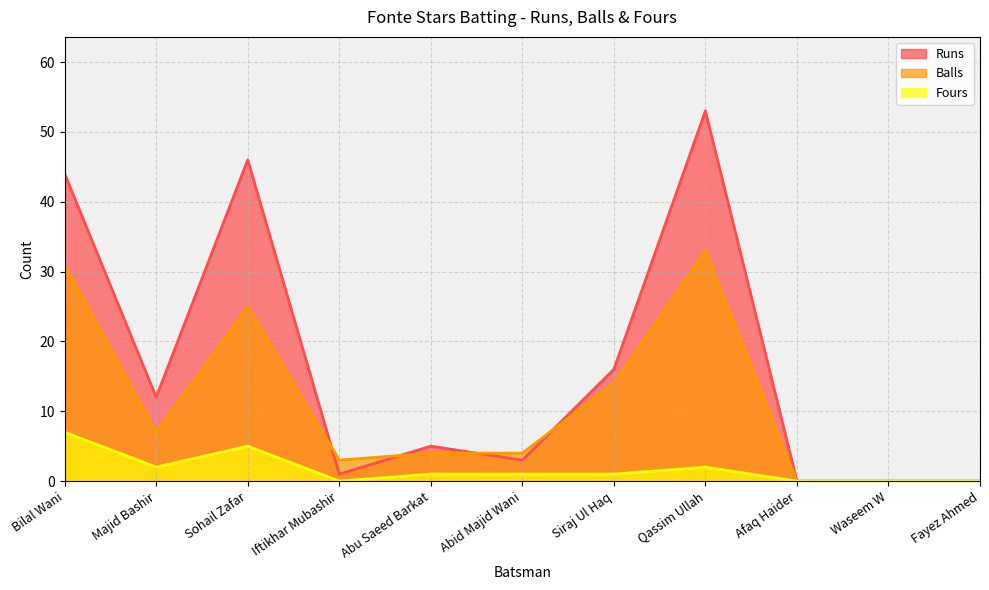

Rank the categories by Balls value from lowest to highest.

Afaq Haider, Waseem W, Fayez Ahmed, Iftikhar Mubashir, Abu Saeed Barkat, Abid Majid Wani, Majid Bashir, Siraj Ul Haq, Sohail Zafar, Bilal Wani, Qassim Ullah